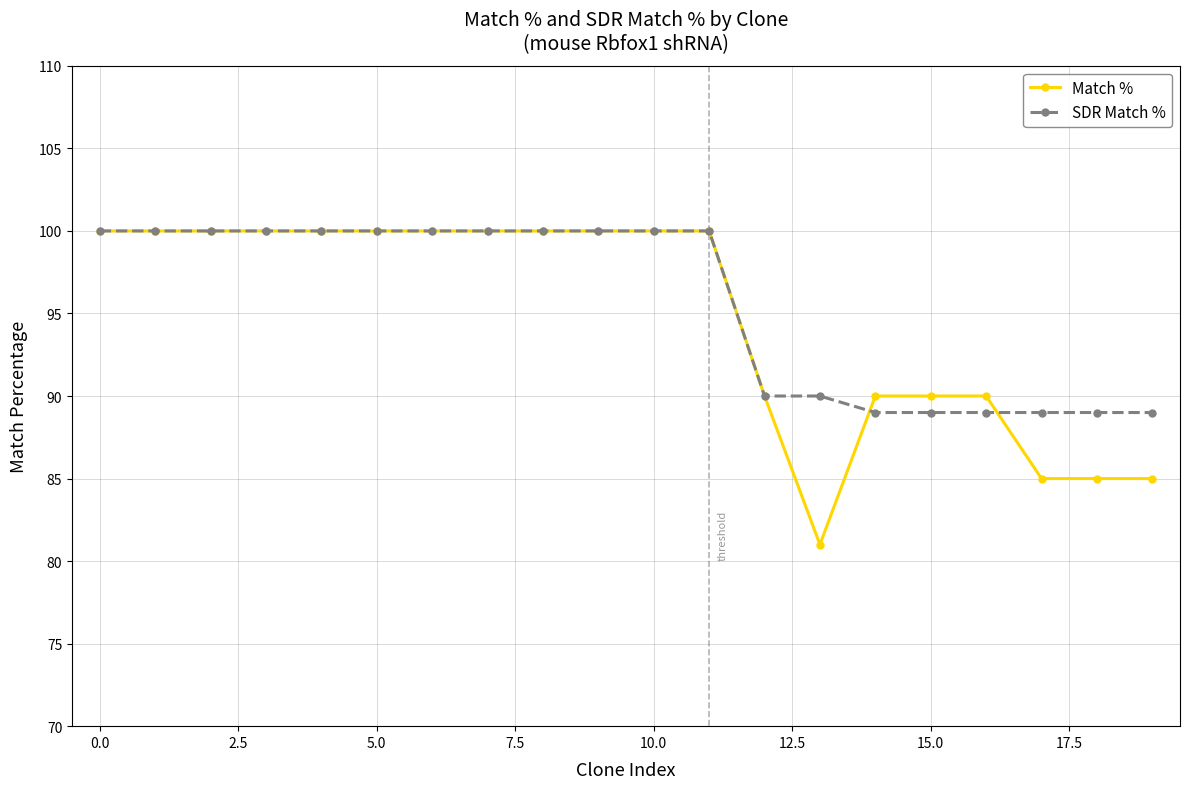

Which series has the largest total across all categories?

SDR Match %